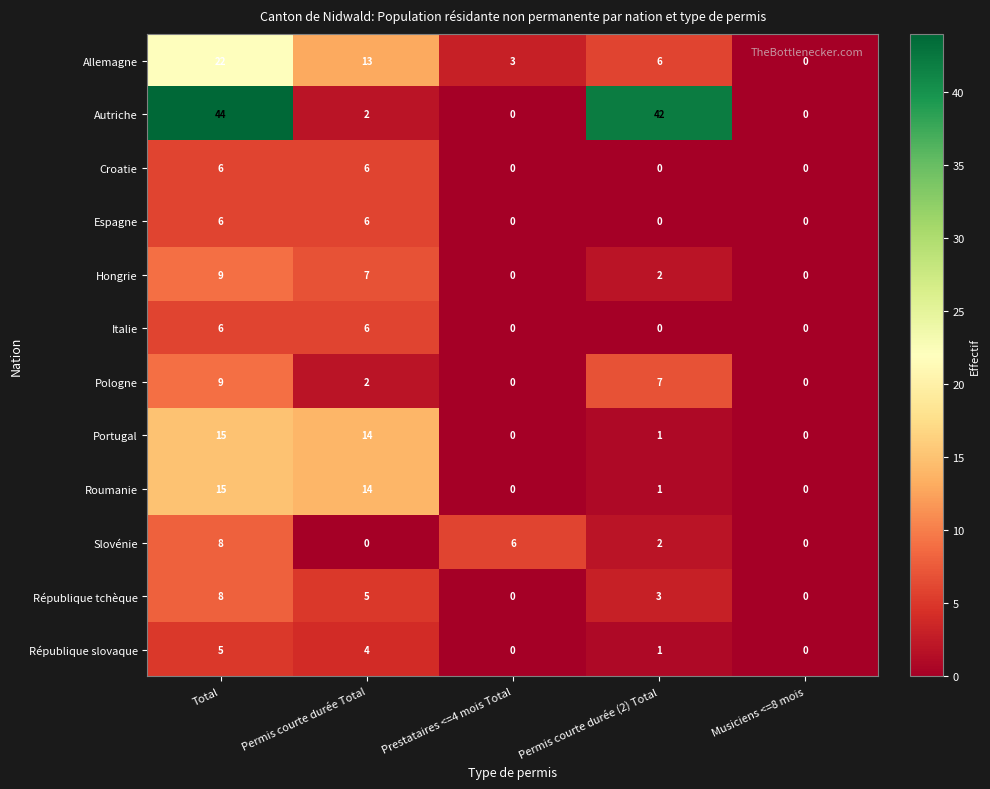

Between Total and Permis courte durée Total, which series saw the biggest shift?

Autriche